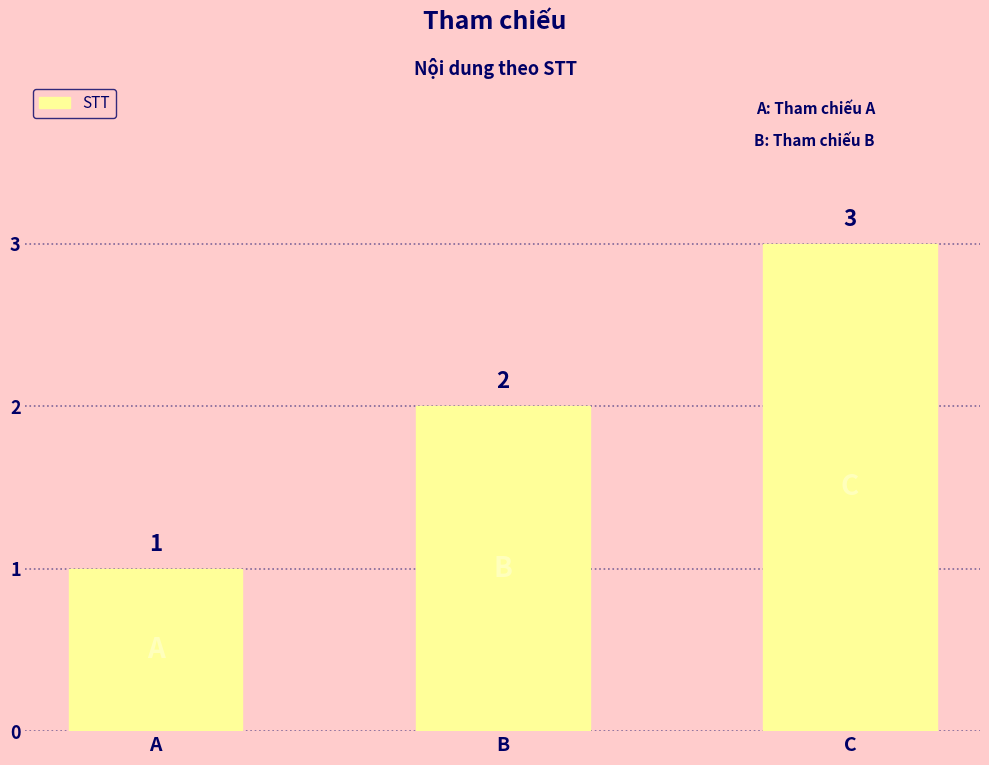

What is the average value?

2